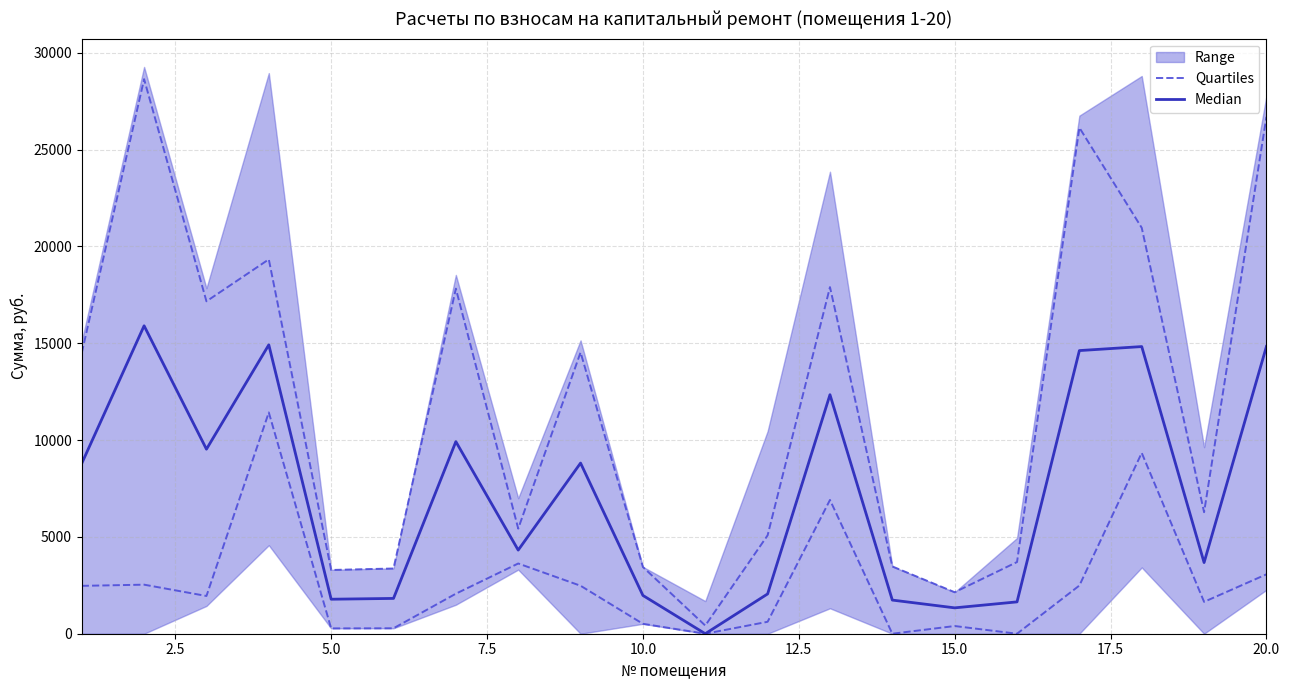

True or false: Quartiles and Median cross at least once.

False